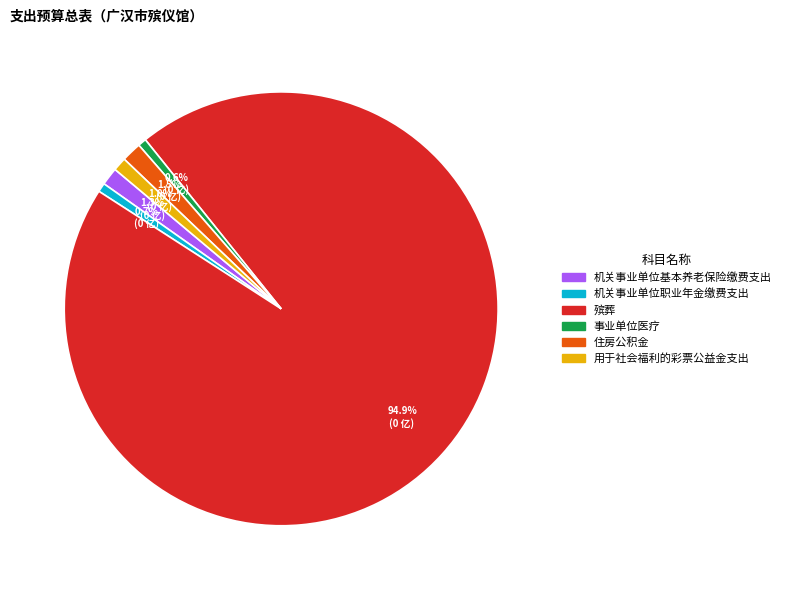

To the nearest percent, what is the combined percentage of 机关事业单位基本养老保险缴费支出 and 殡葬?

96%